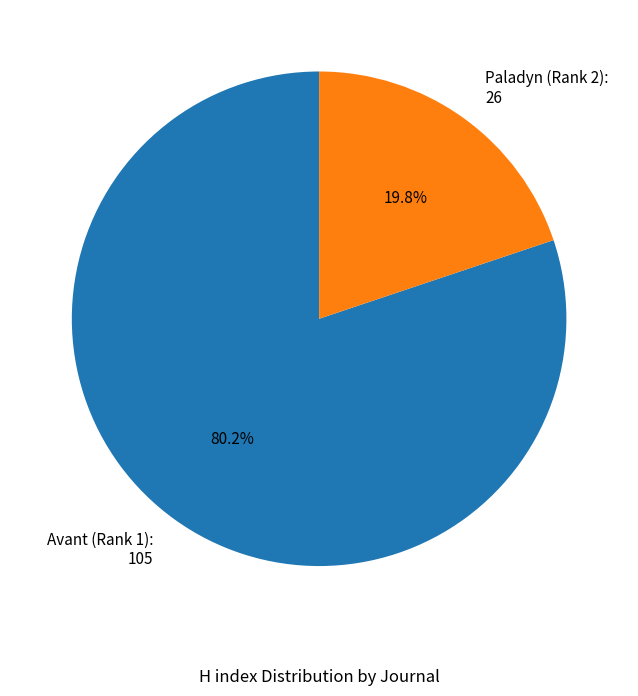

To the nearest percent, what is the combined percentage of Avant (Rank 1) and Paladyn (Rank 2)?

100%